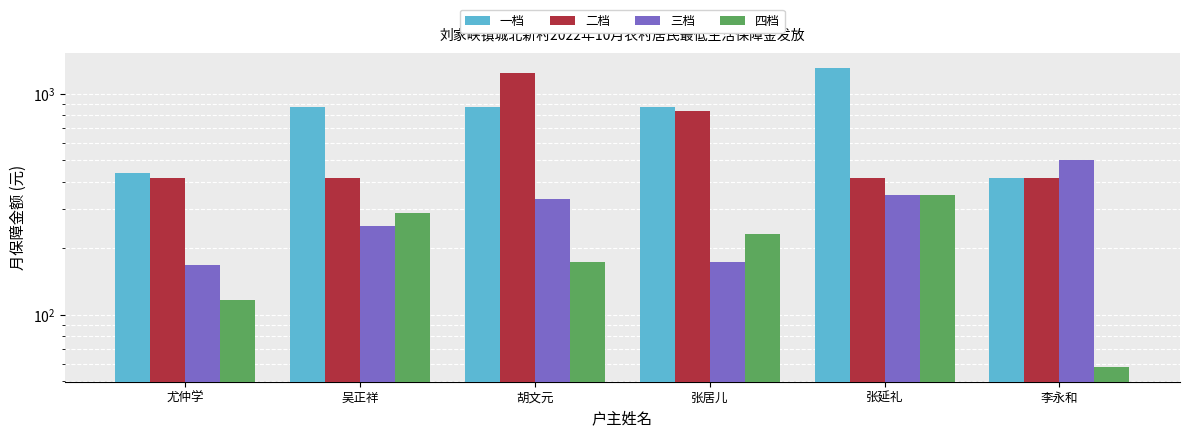

What is the difference between the maximum and minimum values in the 二档 series?

834